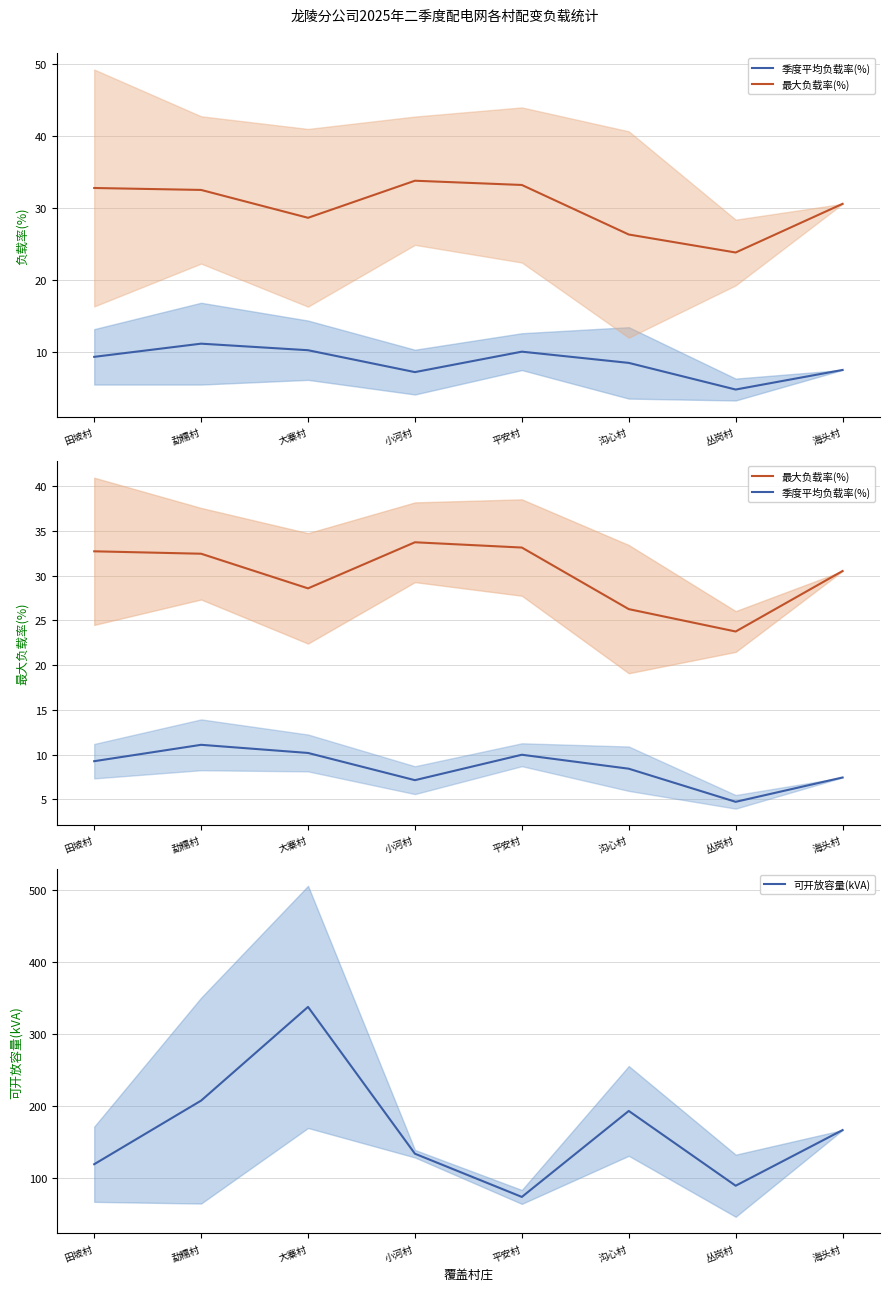

What is the value of the 季度平均负载率(%) point at the 2nd from the left?

11.1